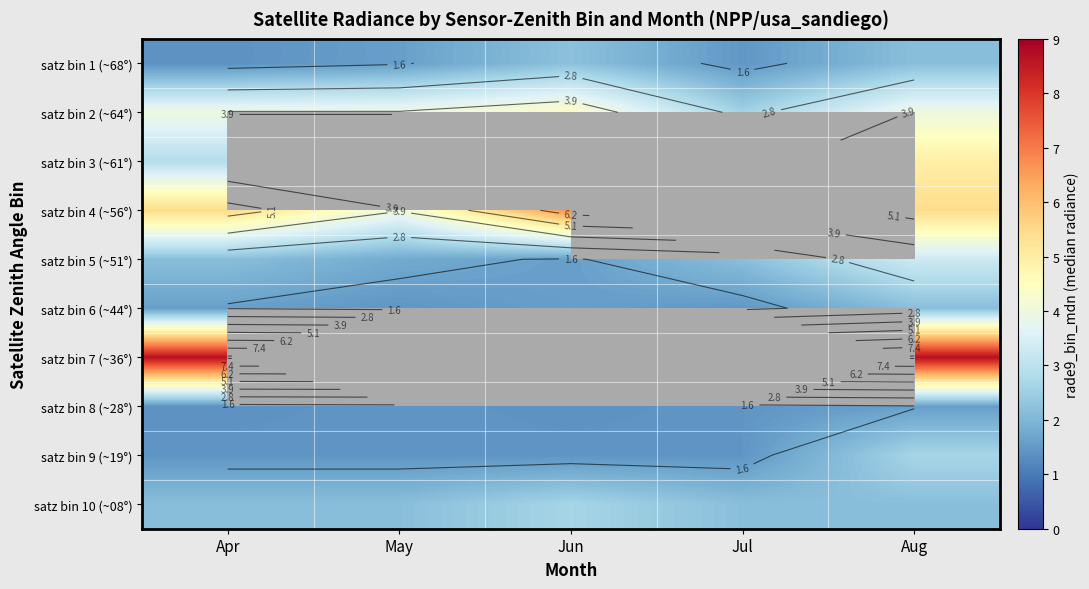

Is it true that satz bin 4 (~56°) equals 4.0 at May?

True